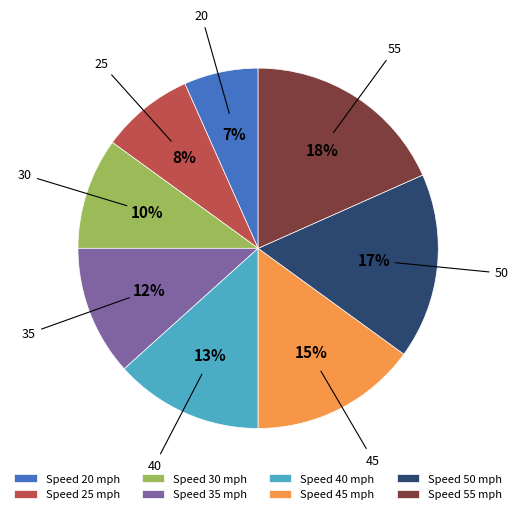

Combined, do Speed 35 mph and Speed 40 mph account for over 50%?

No